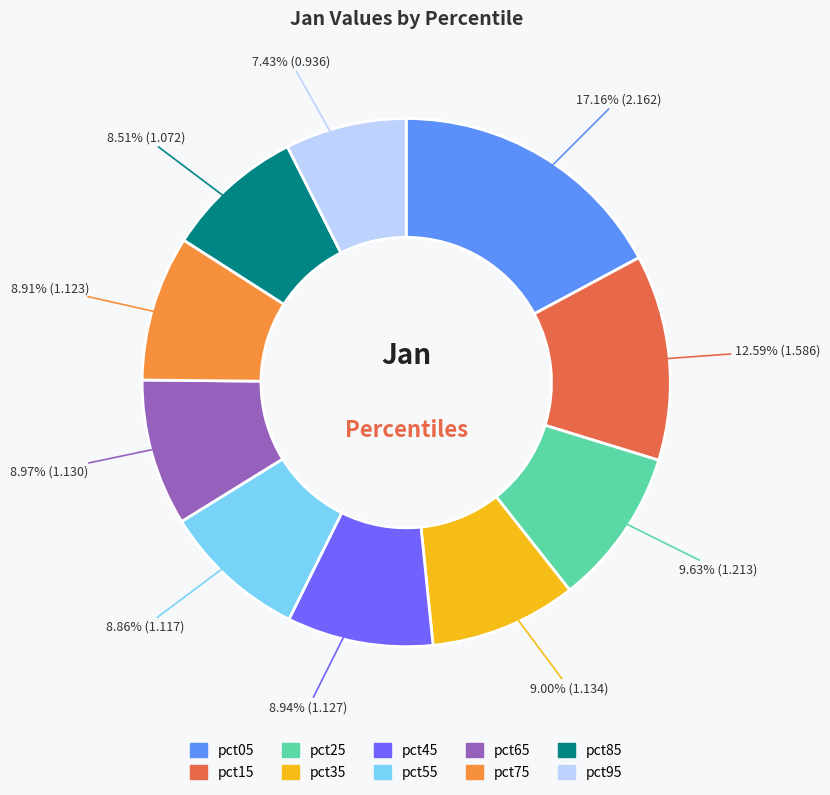

The pct95 slice represents 19% of the pie. True or false?

False